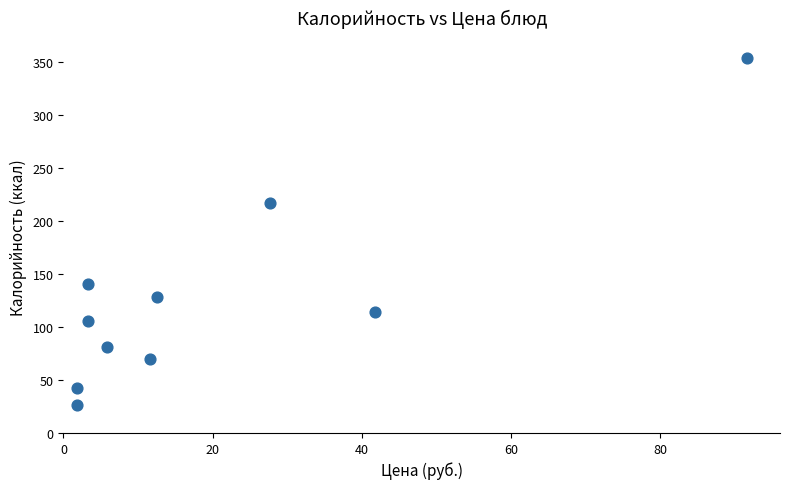

What Y value in the scatter plot is closest to 190?

216.5